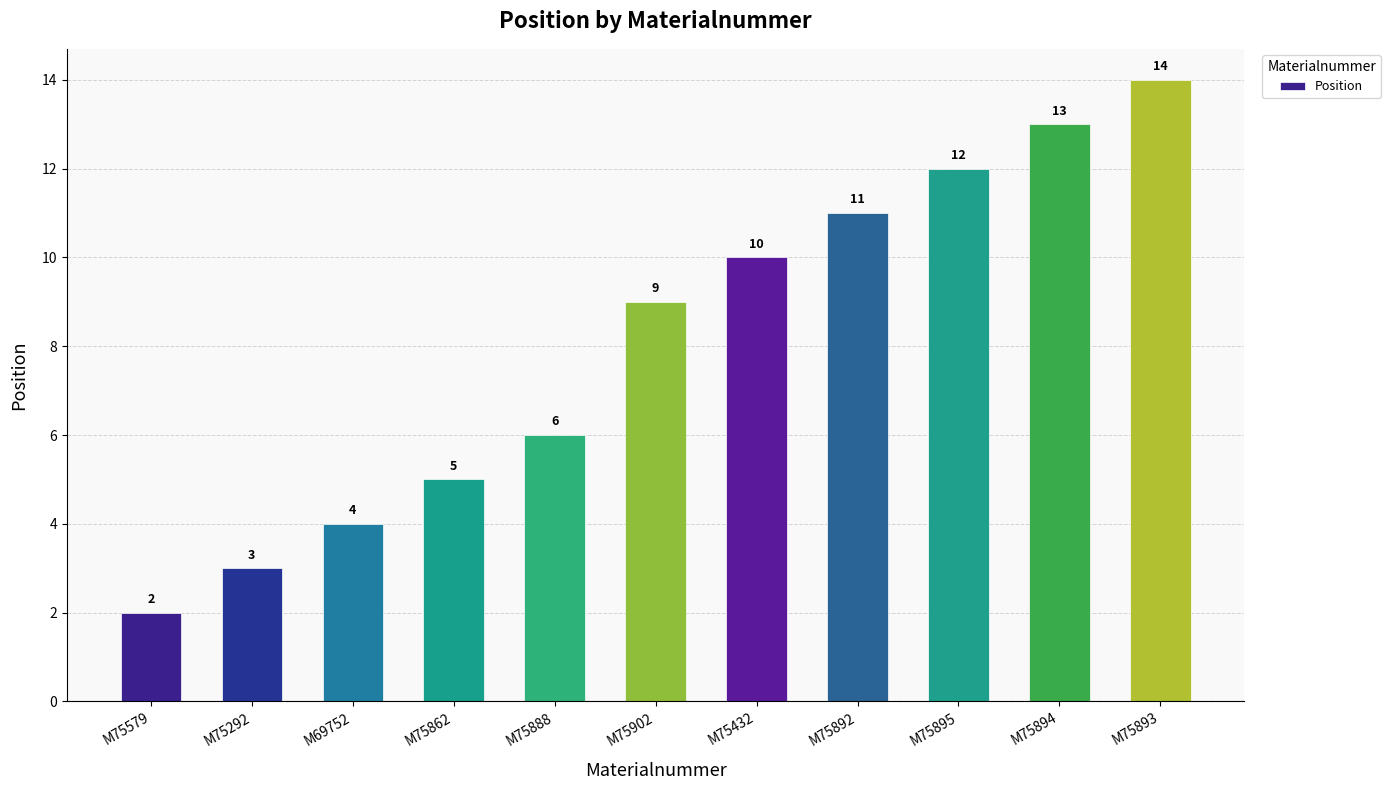

What position from the left is M75902?

6